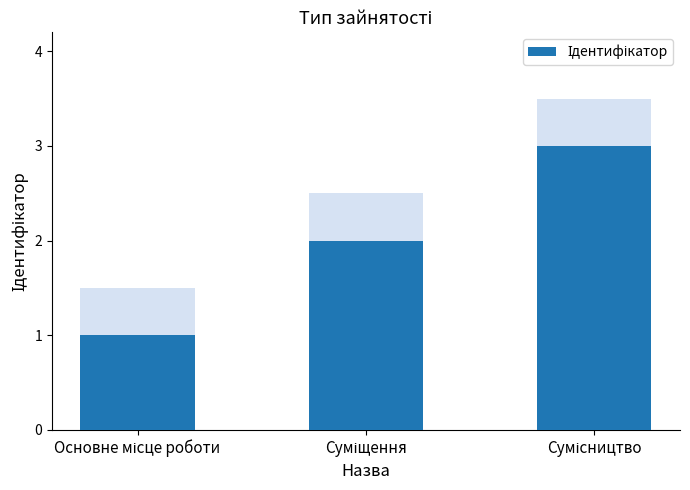

Reading left to right, extract all data points from this chart.

1	2	3